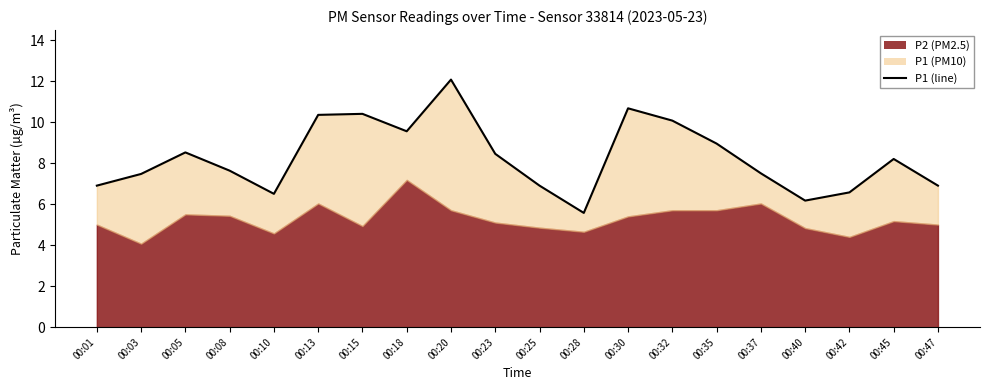

How many lines are shown in the chart?

1